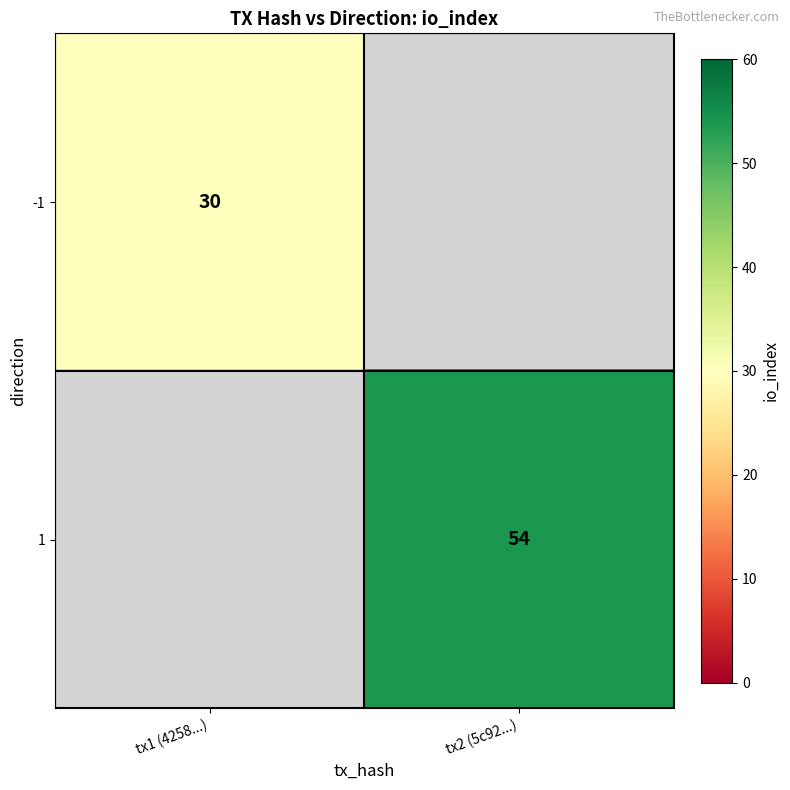

How many series are shown in this chart?

2